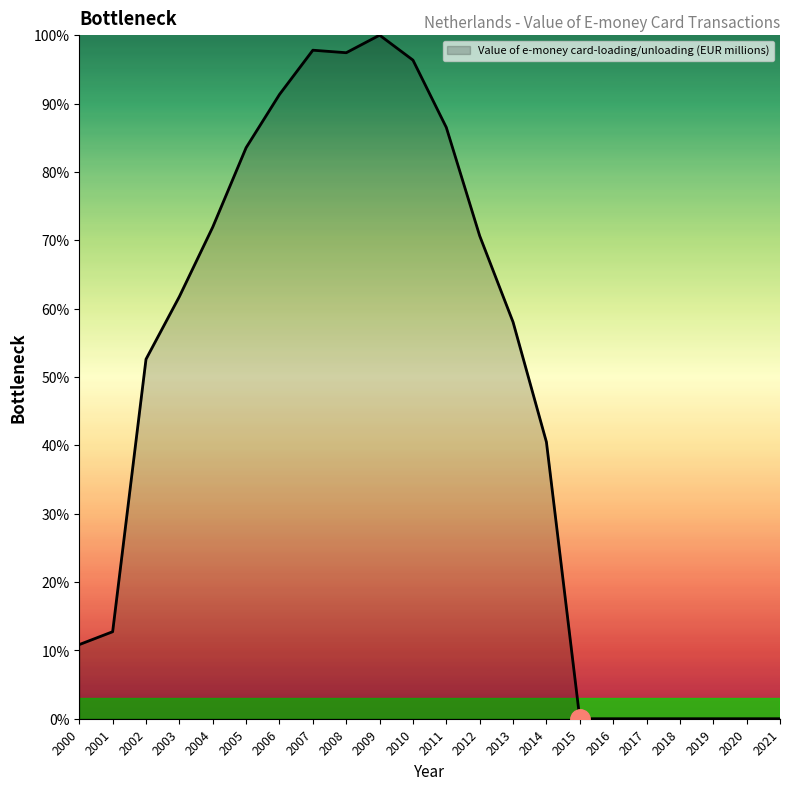

Approximately how many times larger is the value at 2012 compared to 2001?

5.5